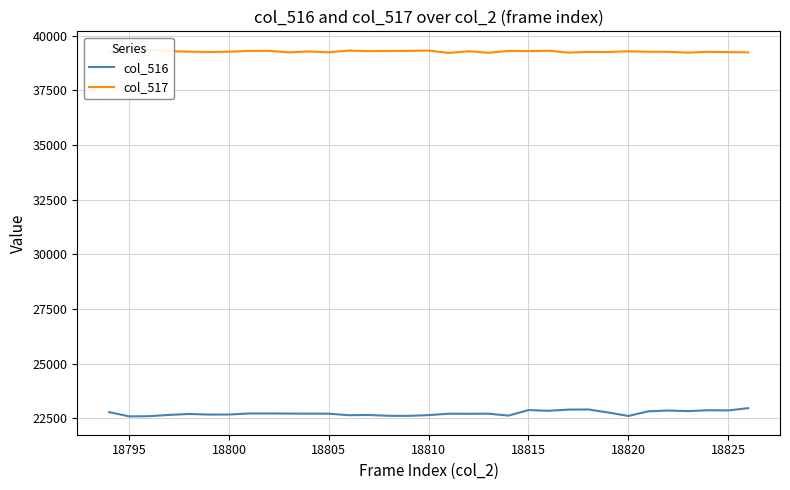

How many interior local valleys does the col_516 series have?

10